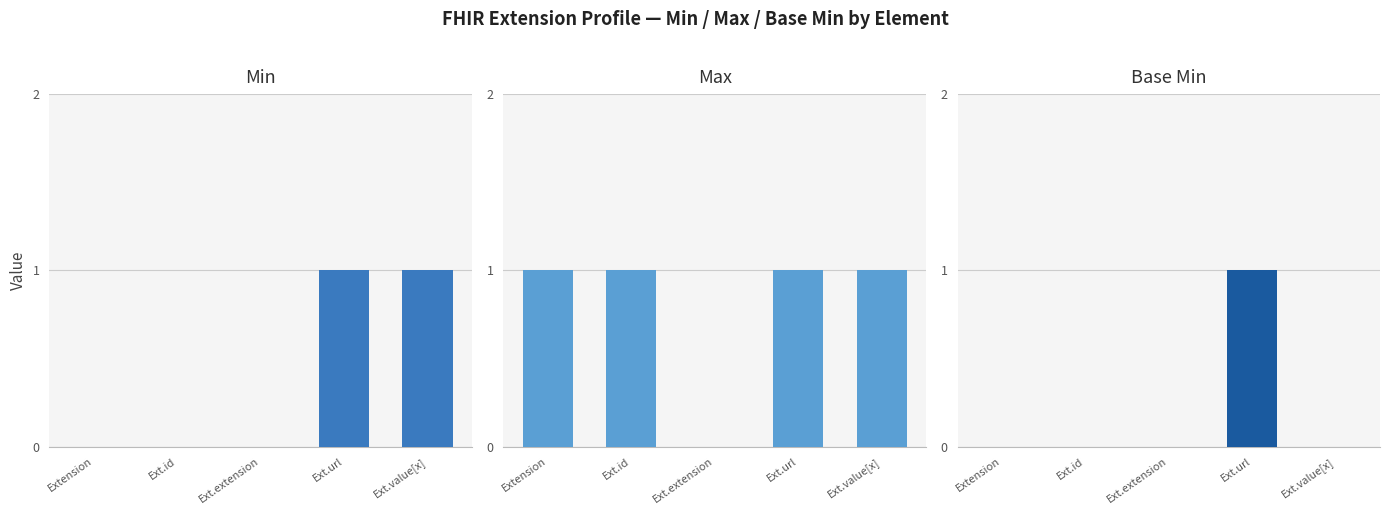

True or false: Base Min has a value of 0 at Ext.value[x].

False